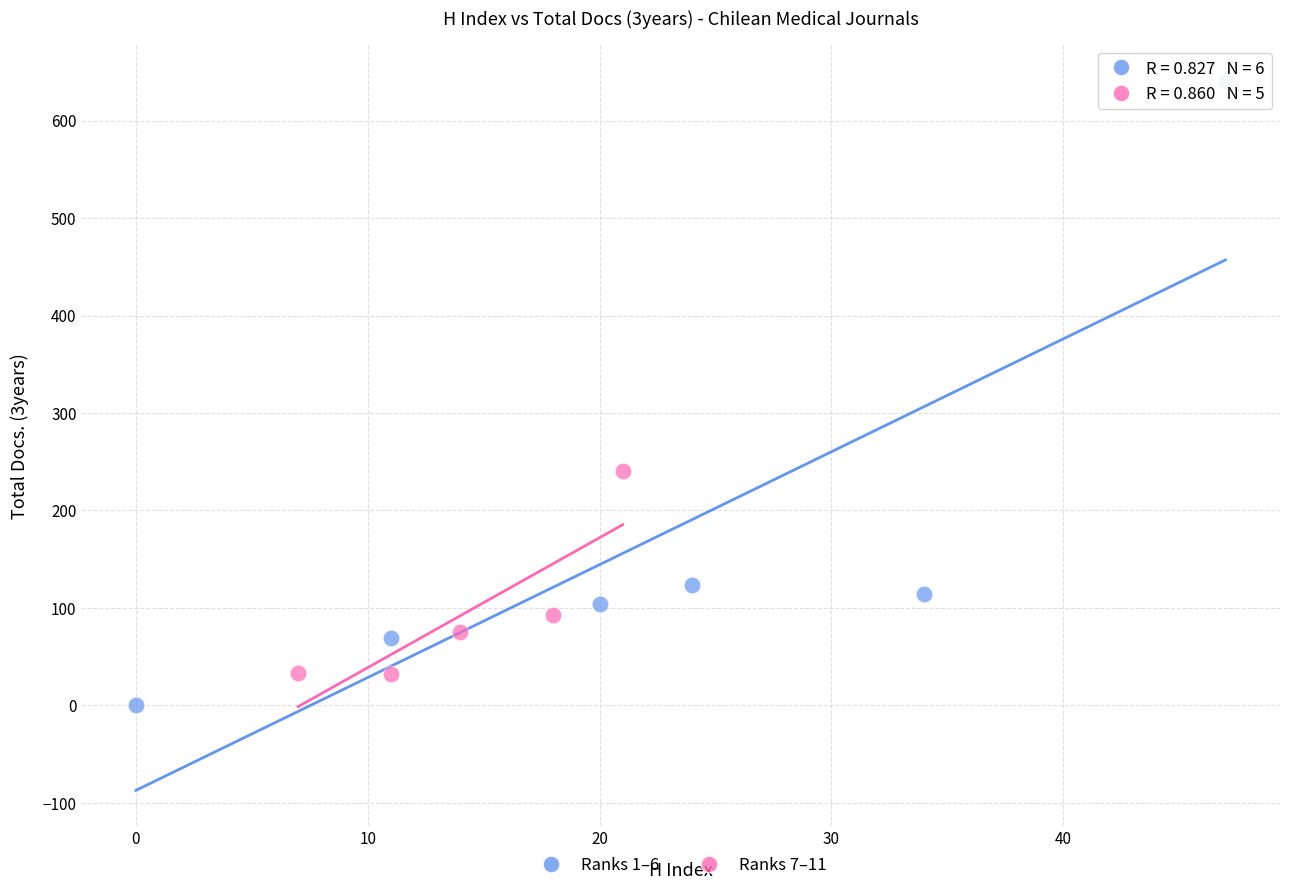

Which series has the largest Y range (max minus min)?

Ranks 1–6